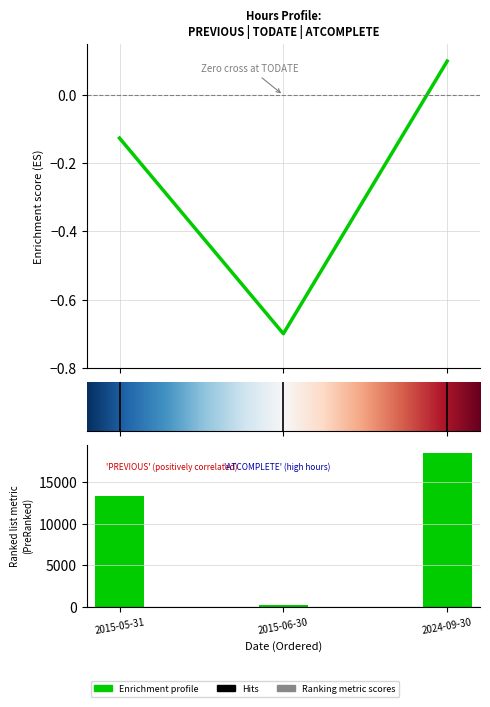

Reading left to right, list all the values displayed in this chart.

-0.1	-0.7	0.1